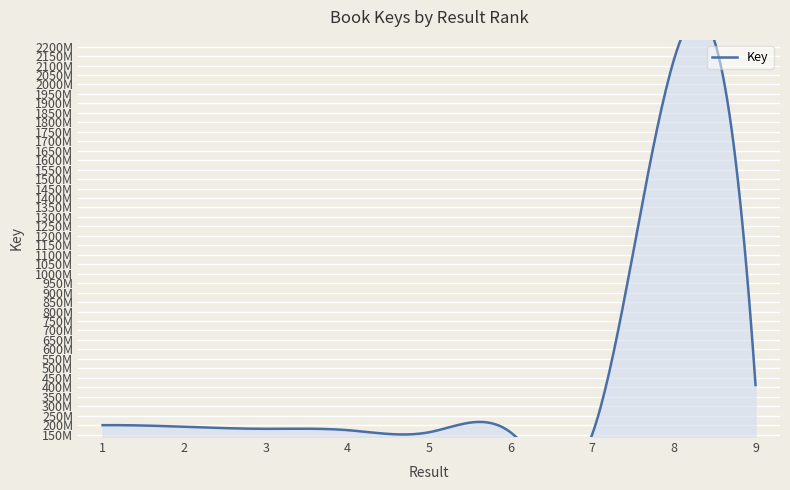

What value does the data have at 5?

161974306